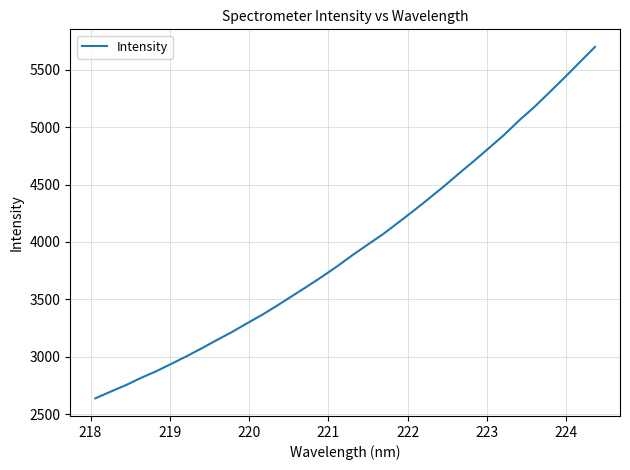

What is the maximum value shown in the chart?

5699.4